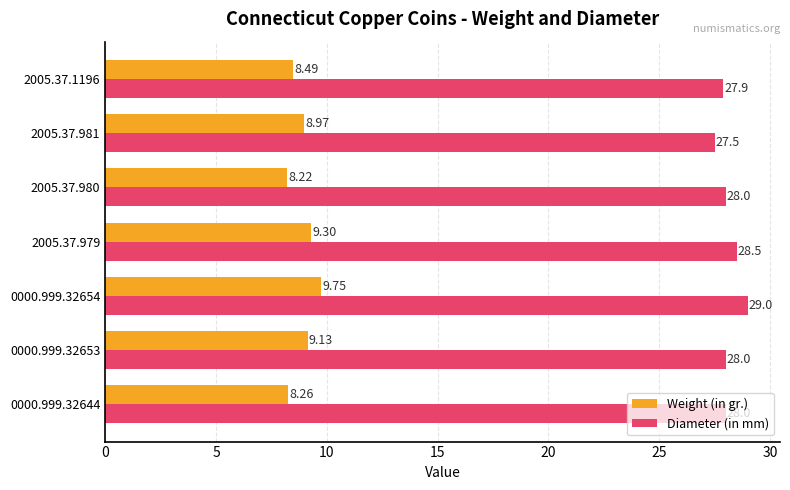

Rank the series by their average value, from lowest to highest.

Weight (in gr.), Diameter (in mm)